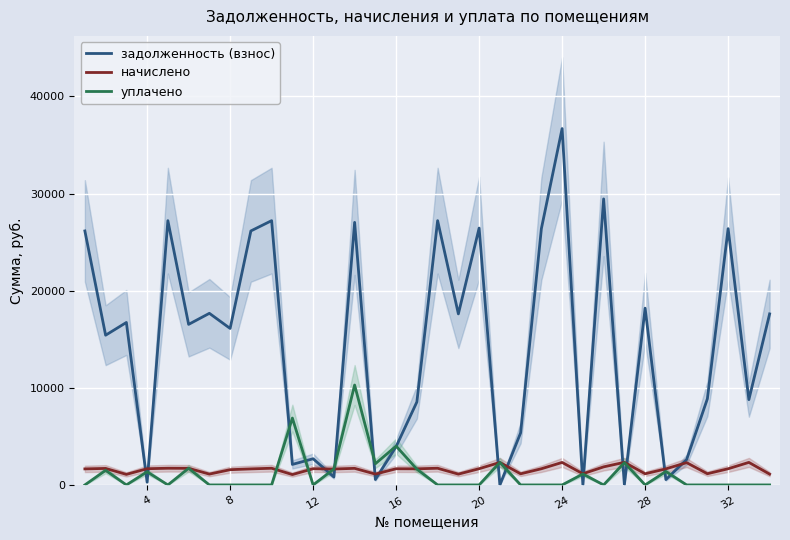

What is the highest value of the уплачено series?

10285.0